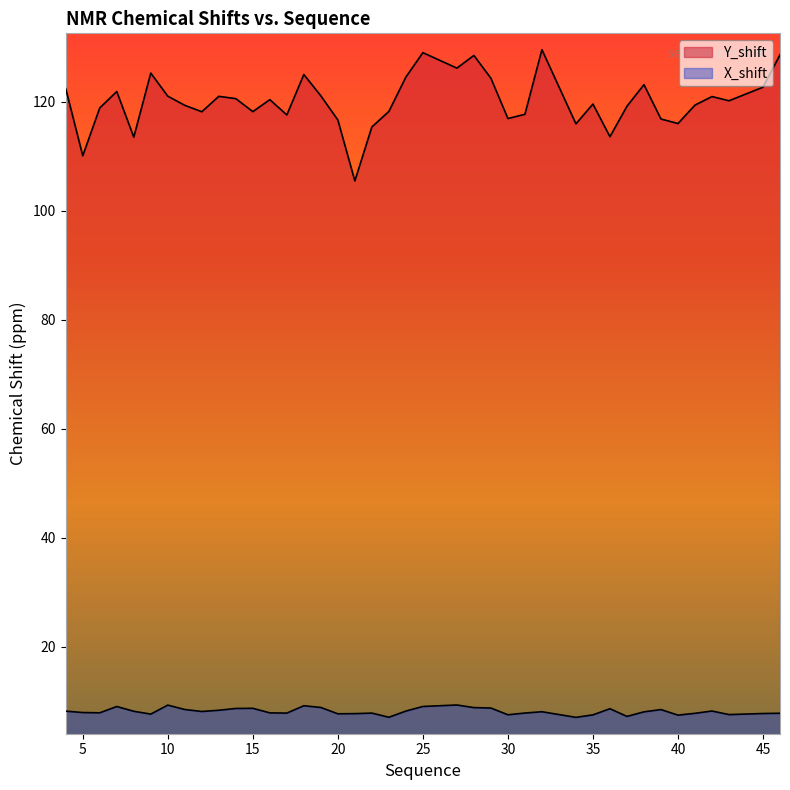

Reading left to right, extract all data points from this chart.

Y_shift: 122.3	110.1	118.8	121.8	113.5	125.2	121.0	119.3	118.1	120.9	120.5	118.1	120.3	117.5	124.9	121.0	116.6	105.4	115.3	118.2	124.5	129.0	126.1	128.4	124.3	116.9	117.7	129.5	115.9	119.5	113.5	119.1	123.1	116.8	116.0	119.3	120.9	120.1	122.6	128.6
X_shift: 8.2	8.0	7.9	9.1	8.2	7.7	9.3	8.5	8.2	8.4	8.7	8.7	7.9	7.9	9.2	8.9	7.7	7.8	7.9	7.1	8.2	9.1	9.3	8.9	8.8	7.6	7.9	8.1	7.1	7.5	8.7	7.3	8.1	8.5	7.5	7.8	8.2	7.6	7.8	7.8